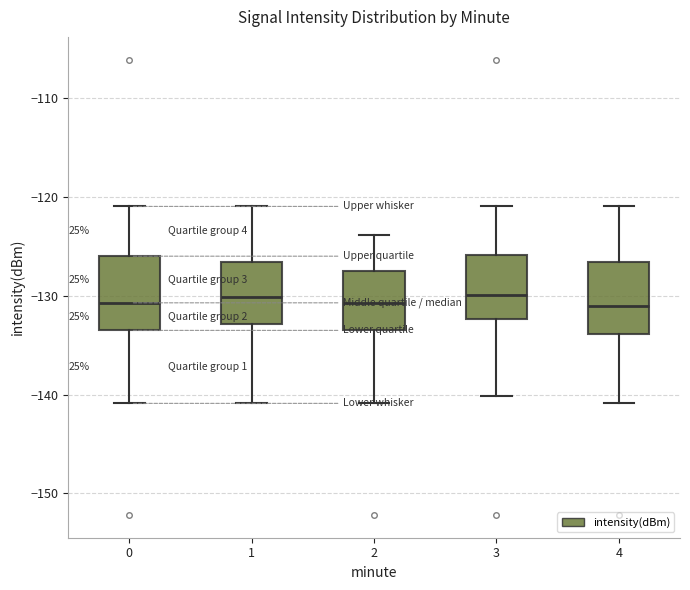

Where is the lower edge of the box at x = 3 on the y-axis? The values are not printed on the chart, so give them approximately, as read against the axis.

-132